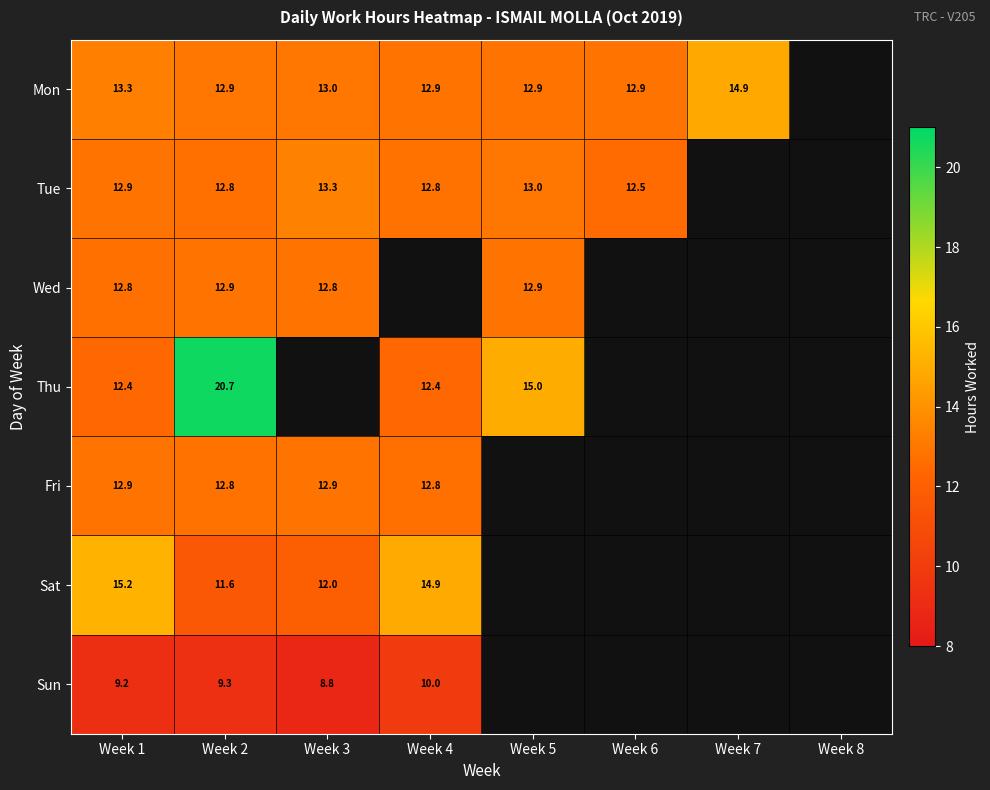

Which series has the widest spread of values?

Thu